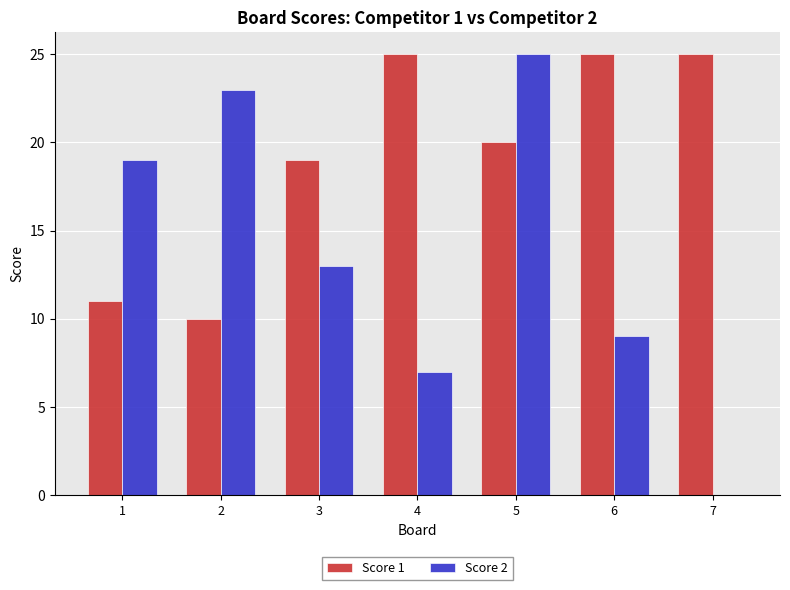

Which series changed the most between 2 and 5?

Score 1